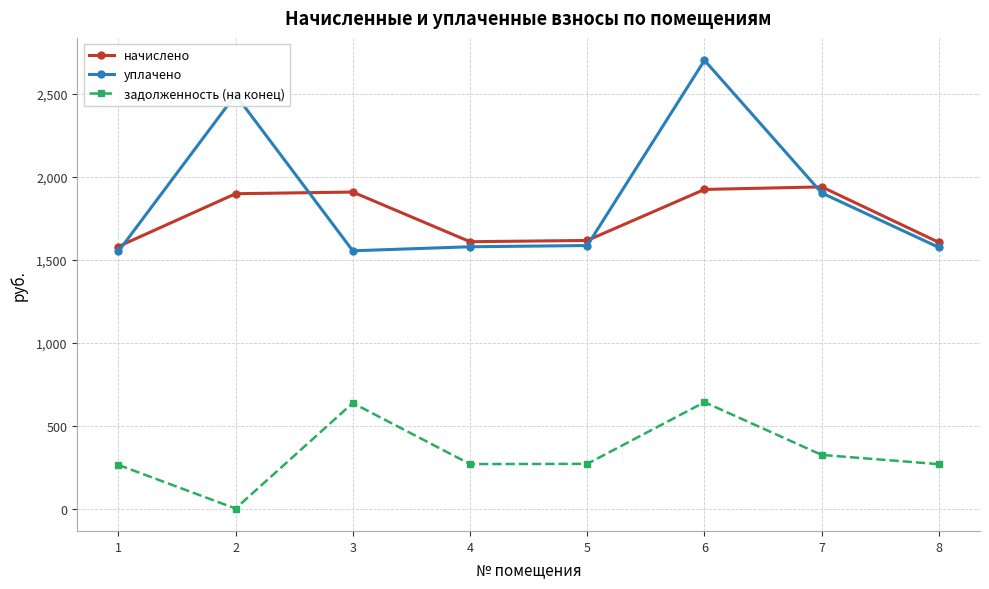

Which series has the widest spread of values?

уплачено